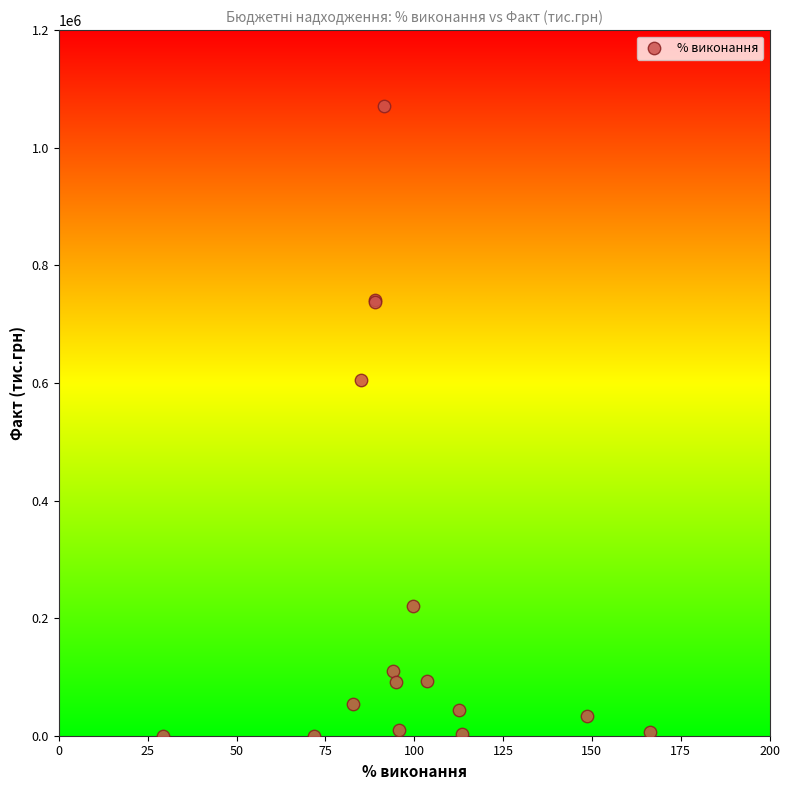

What Y value in the scatter plot is closest to 535625?

605101.9